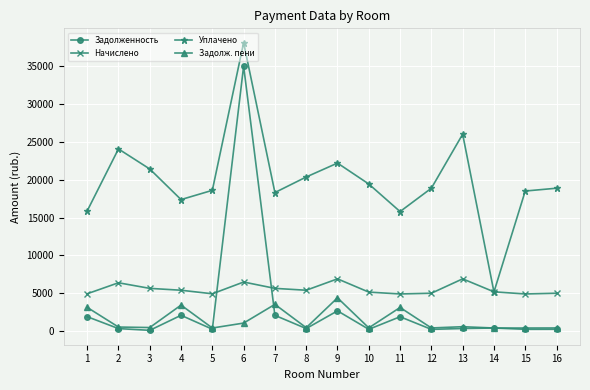

What are all the series names shown in the legend?

Задолженность, Начислено, Уплачено, Задолж. пени